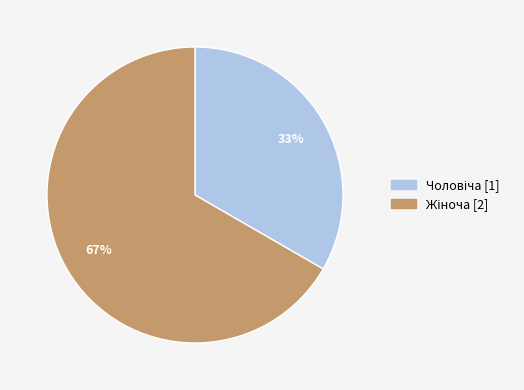

To the nearest percent, what is the average slice percentage?

50%